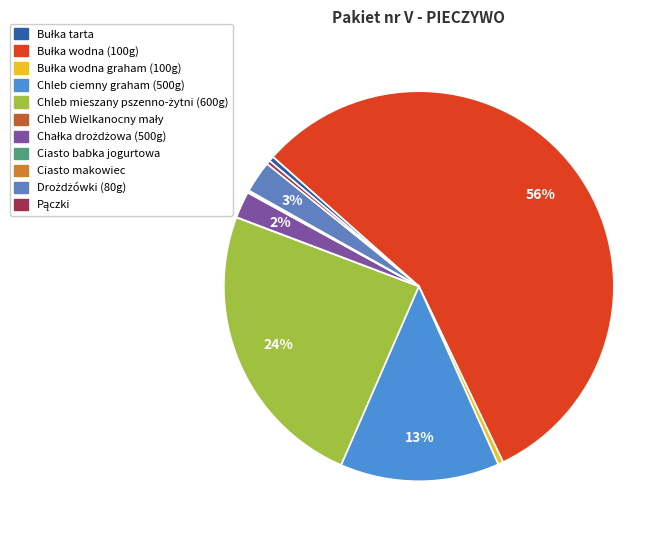

What percentage is the Bułka wodna (100g) slice, to the nearest percent?

56%